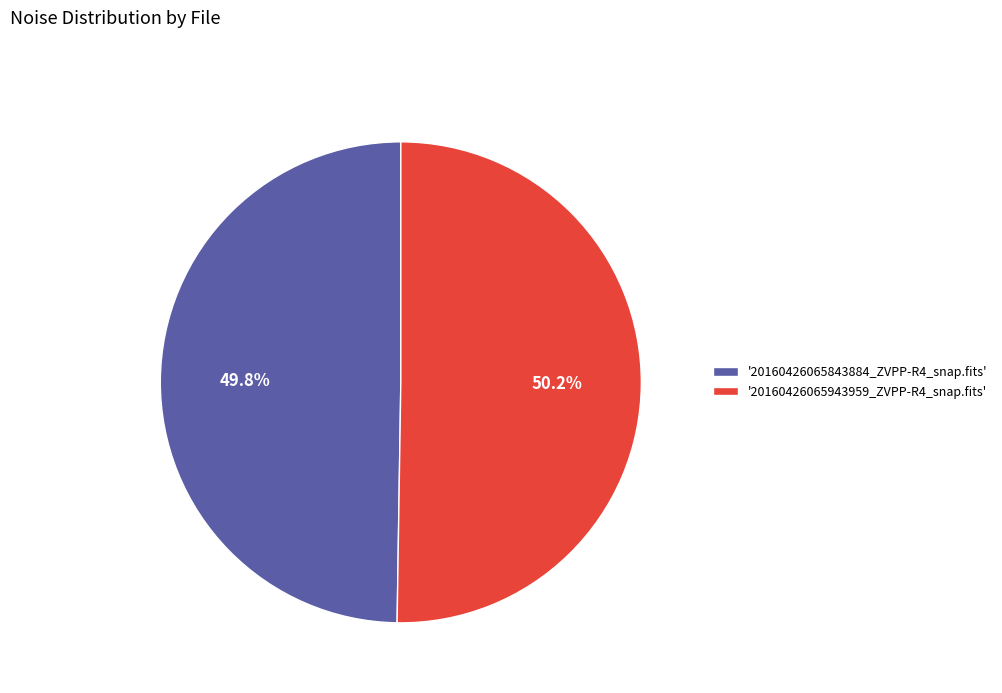

Combined, do '20160426065843884_ZVPP-R4_snap.fits' and '20160426065943959_ZVPP-R4_snap.fits' account for over 50%?

Yes